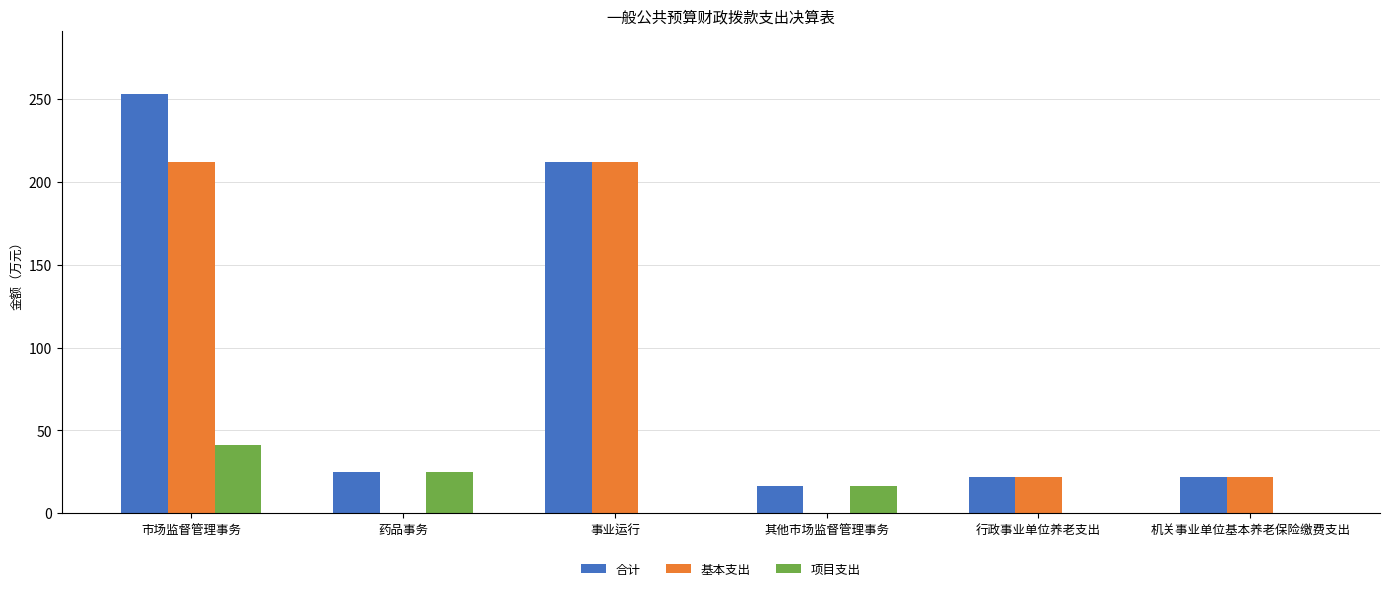

How many categories are shown in the chart?

6